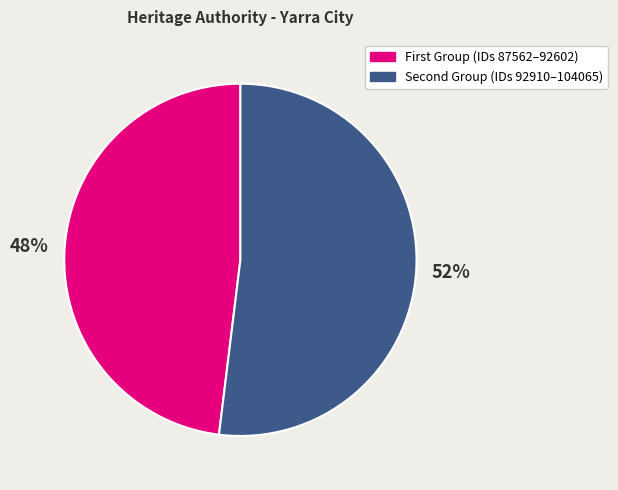

Rank the categories by value from highest to lowest.

Second Group (IDs 92910–104065), First Group (IDs 87562–92602)